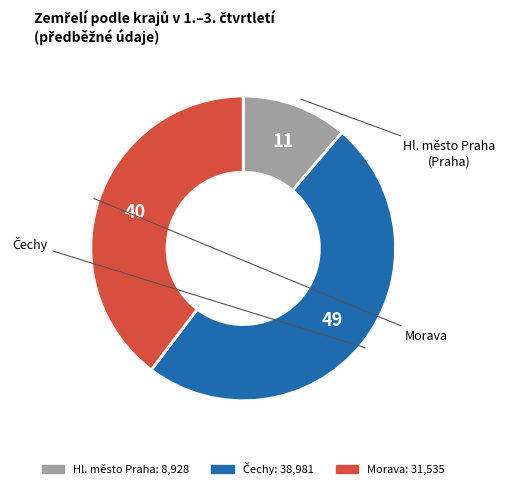

Is there any slice that represents more than half of the pie?

No